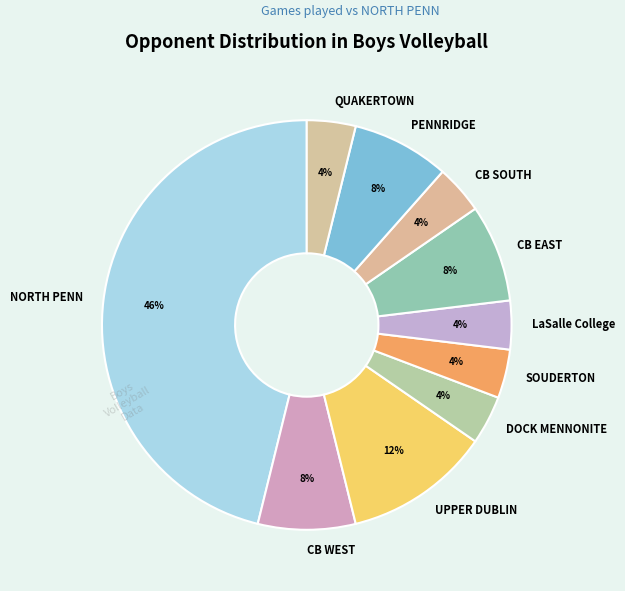

Which has a higher value, DOCK MENNONITE or NORTH PENN?

NORTH PENN